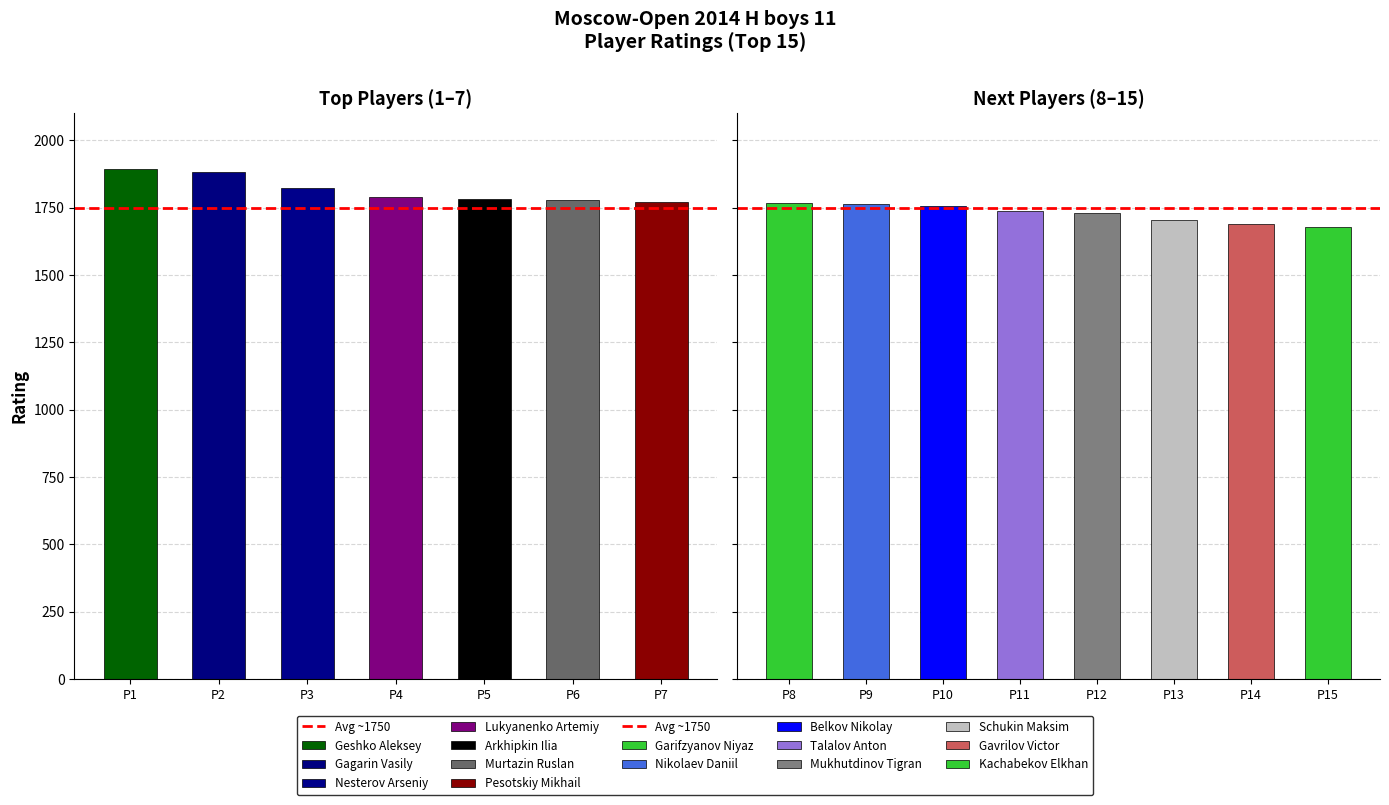

Where does the data first go above 1766?

Geshko Aleksey